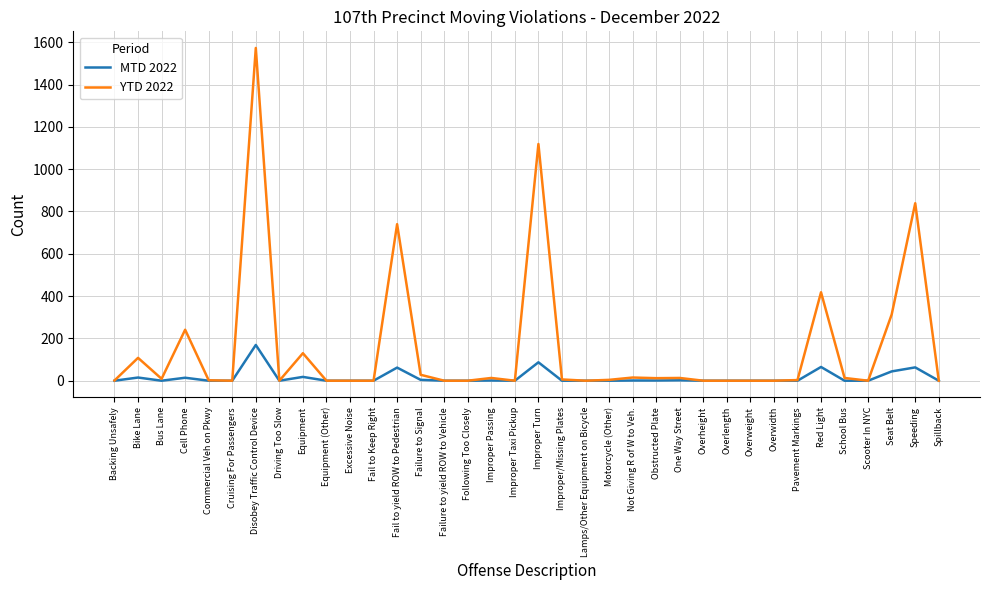

At which category does MTD 2022 reach its first local peak?

Bike Lane